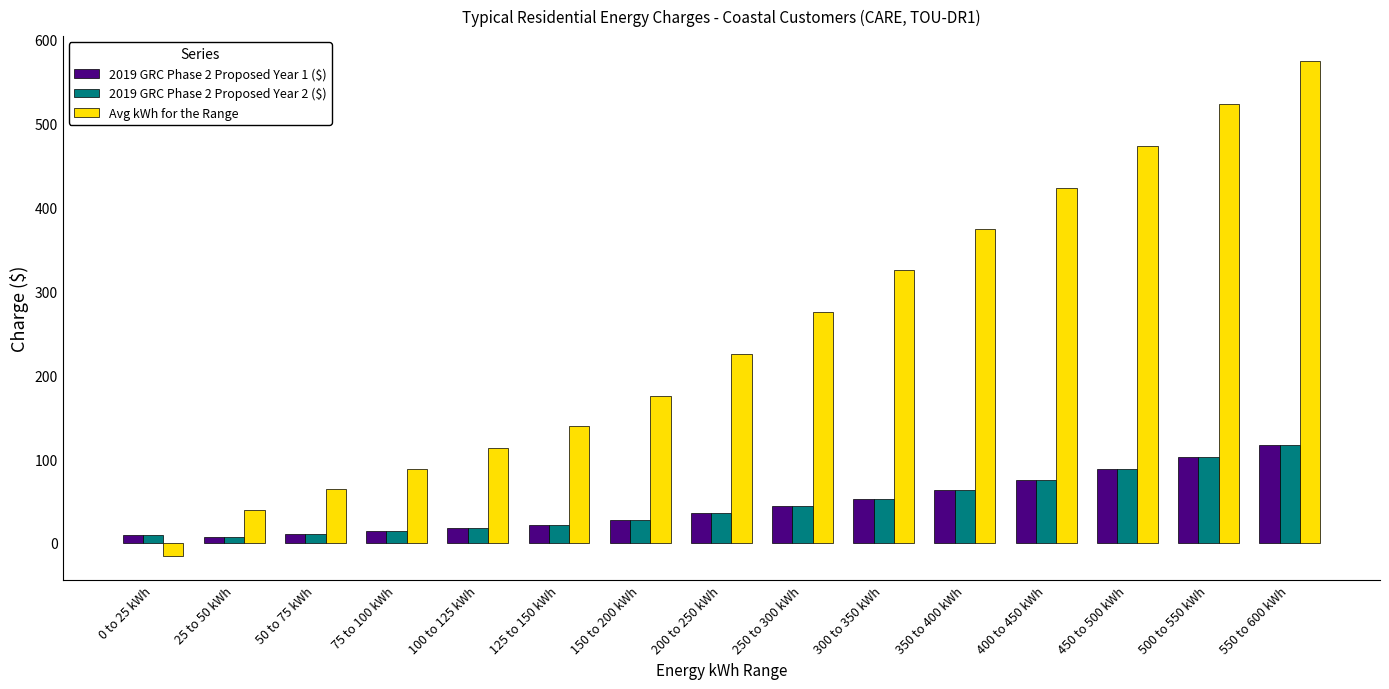

What is the average value of the Avg kWh for the Range series?

253.1